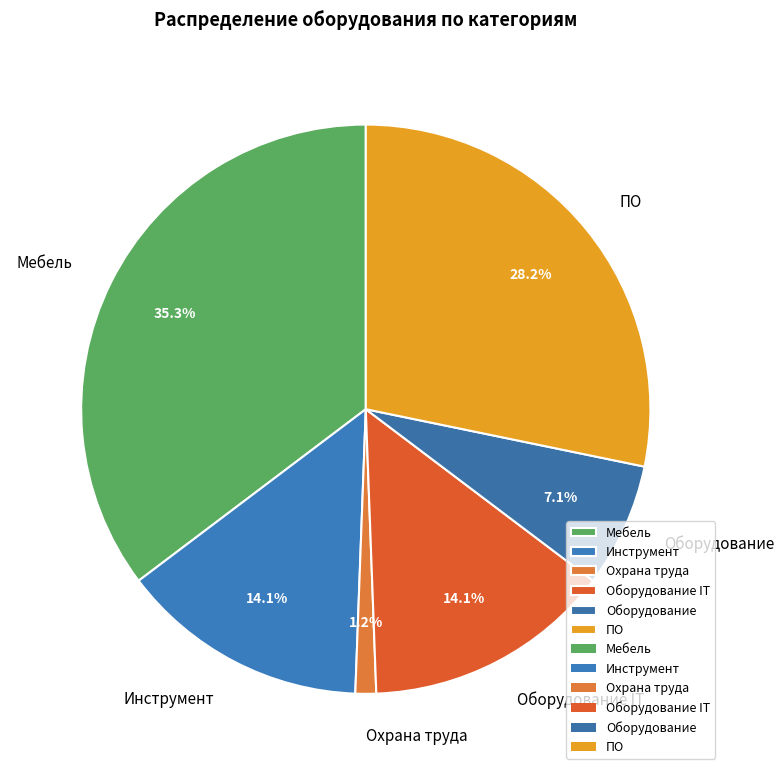

How many segments does this pie chart have?

6